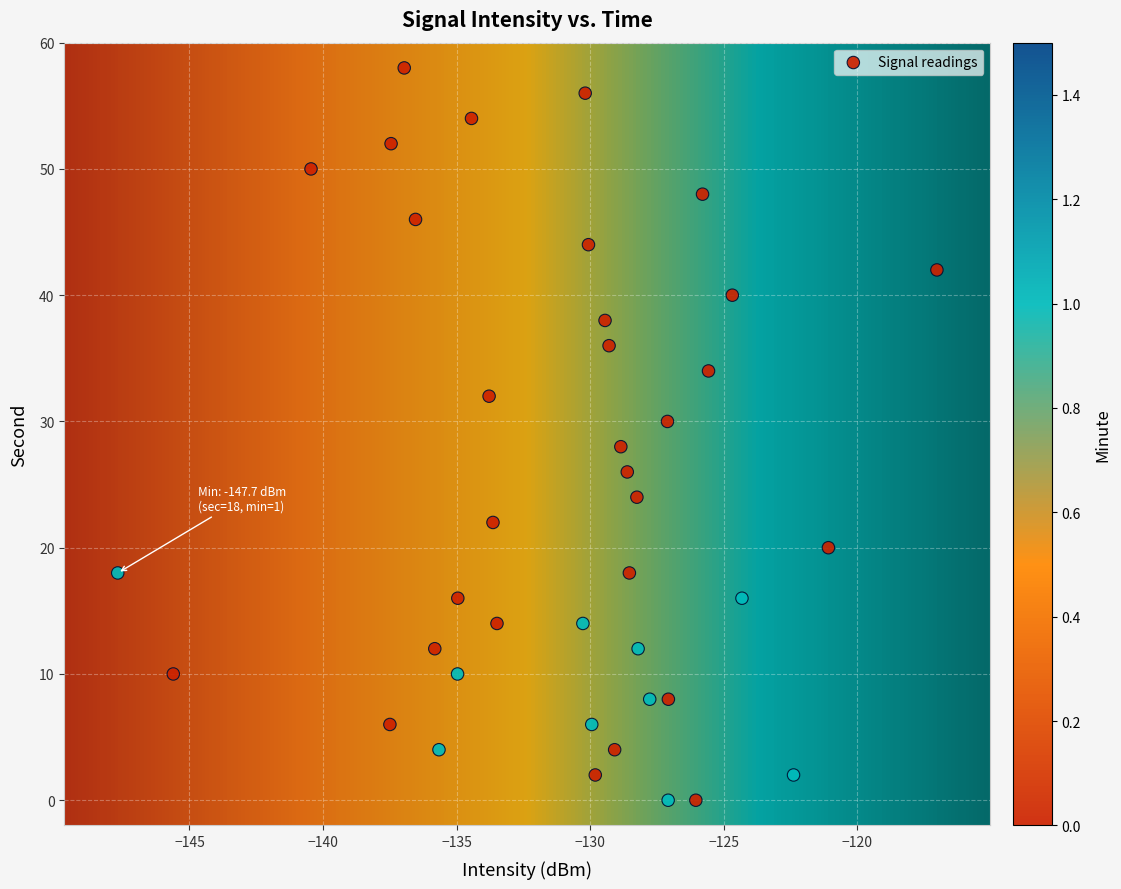

What is the range of Y values (max minus min)?

58